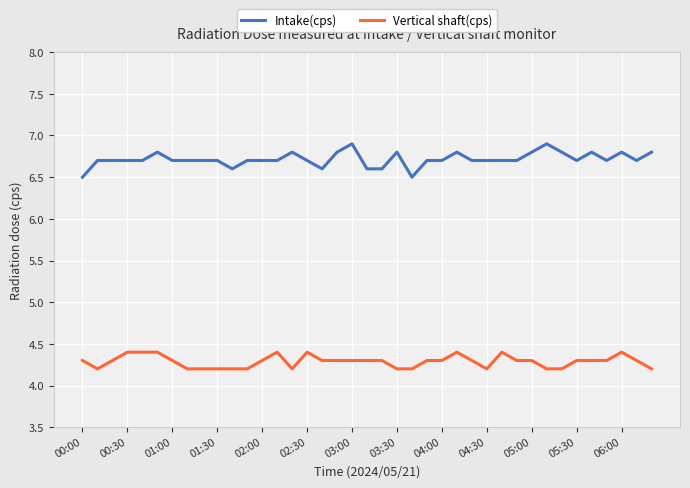

Which series has the largest total across all categories?

Intake(cps)